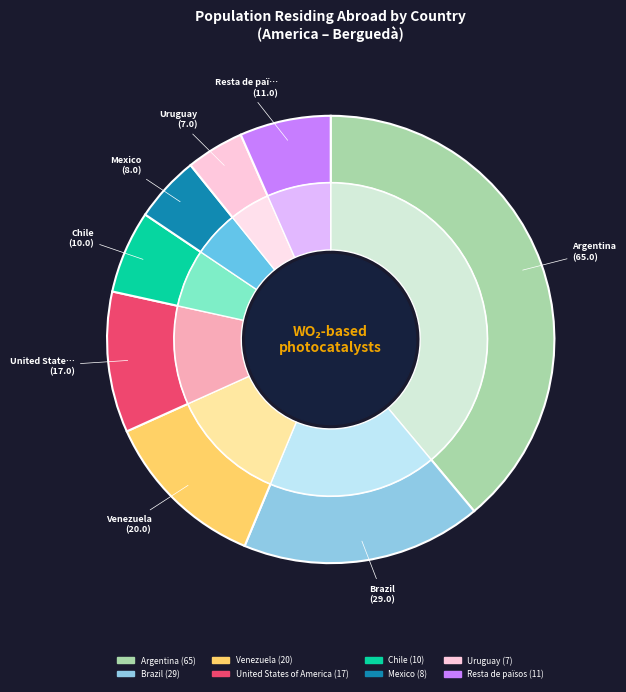

Does Chile account for over 50% of the chart?

No